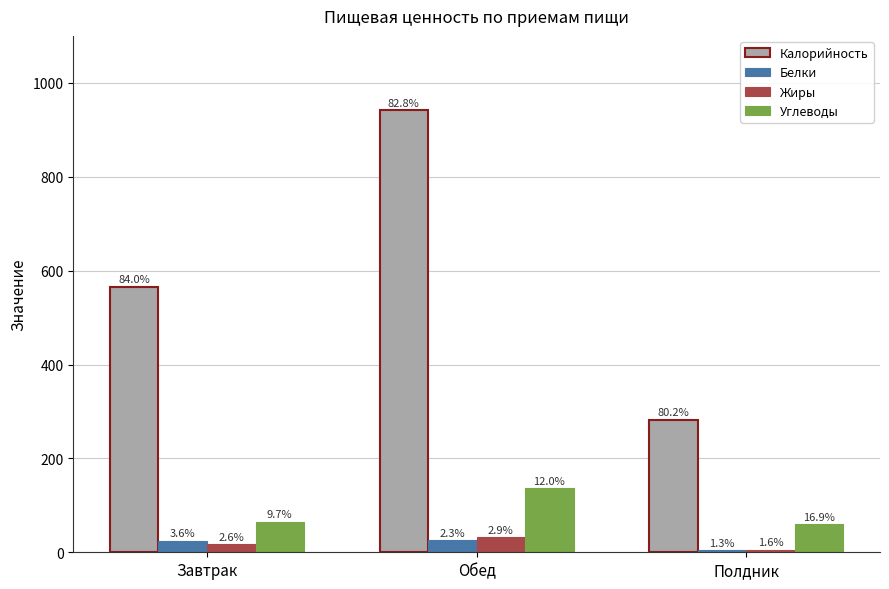

Which series has the widest spread of values?

Калорийность